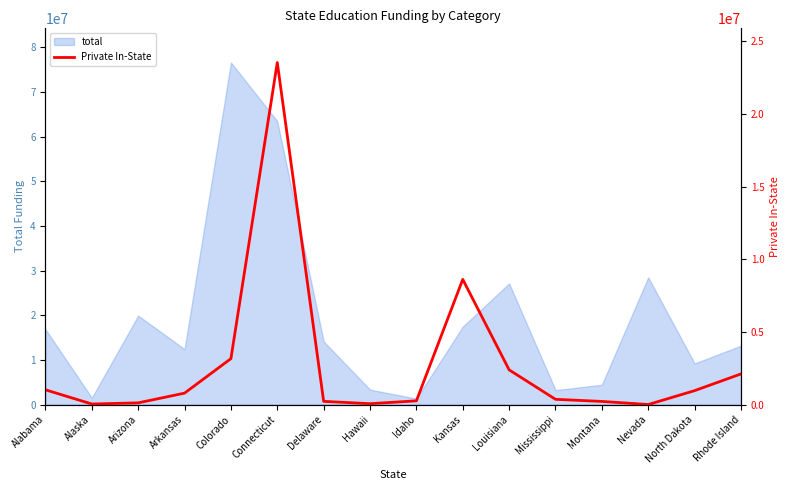

What is the highest value of the total series?

76570229